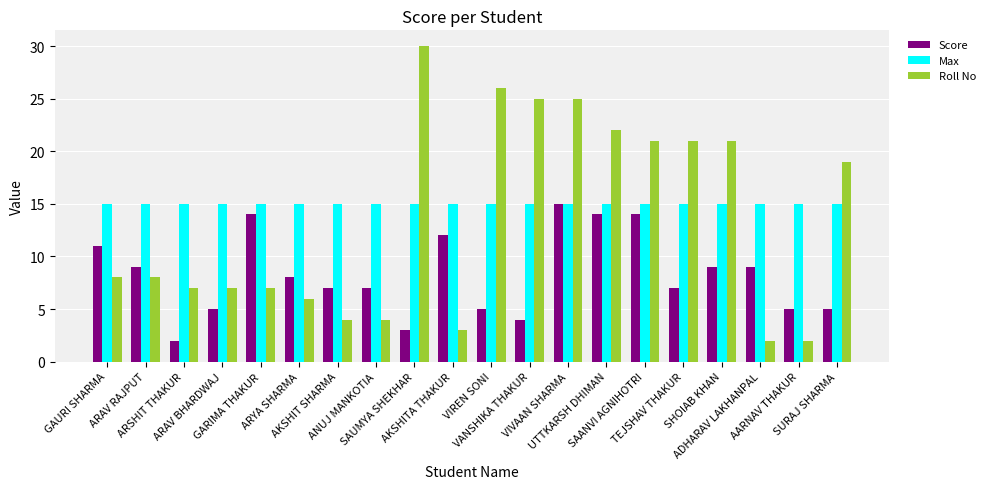

What is the sum of all Roll No values?

268